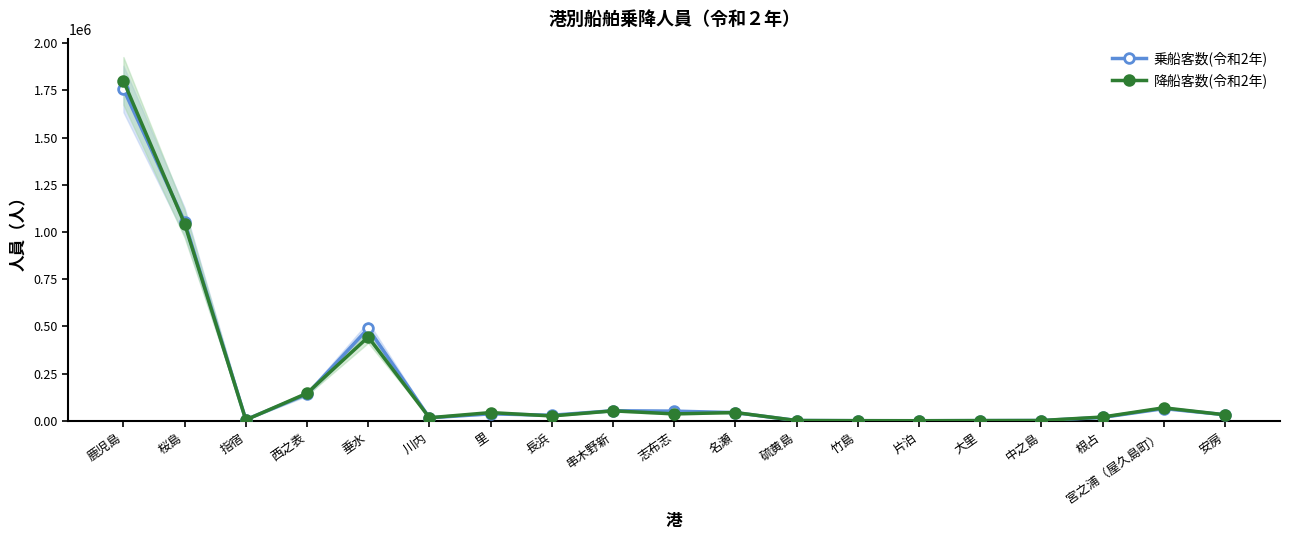

In 乗船客数(令和2年), how many points are lower than both neighbors (excluding endpoints)?

4